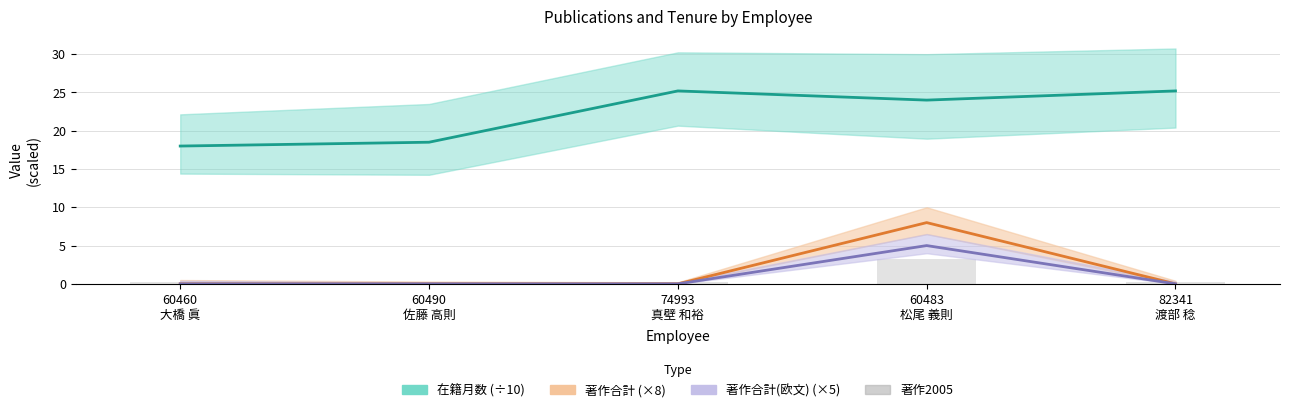

What is the total value across all series at 60460
大橋 眞?

18.3